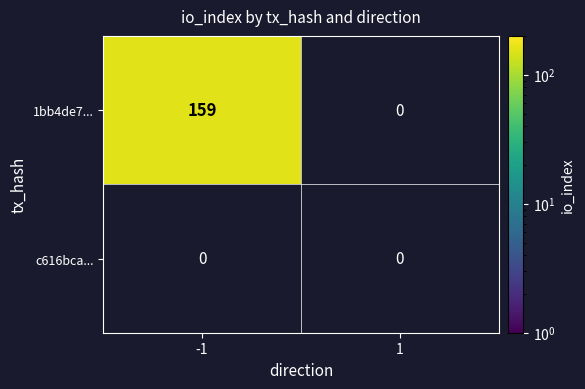

The 1bb4de7... series shows 159 at -1. True or false?

True